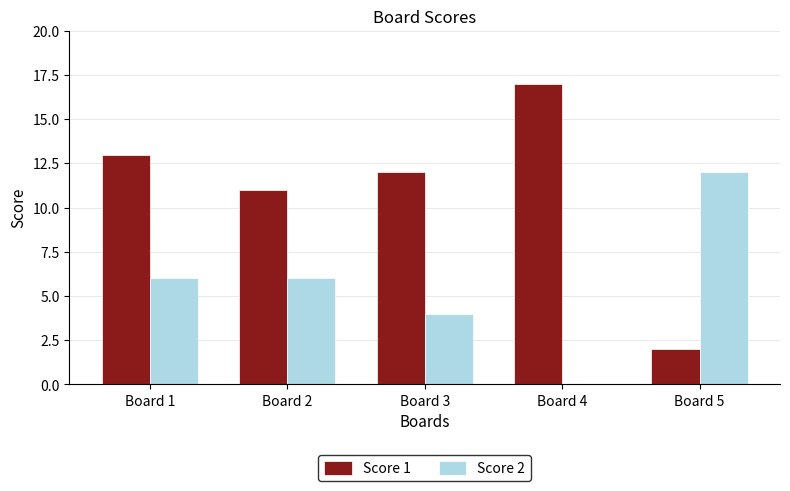

What is the spread (max minus min) of values at Board 4?

17